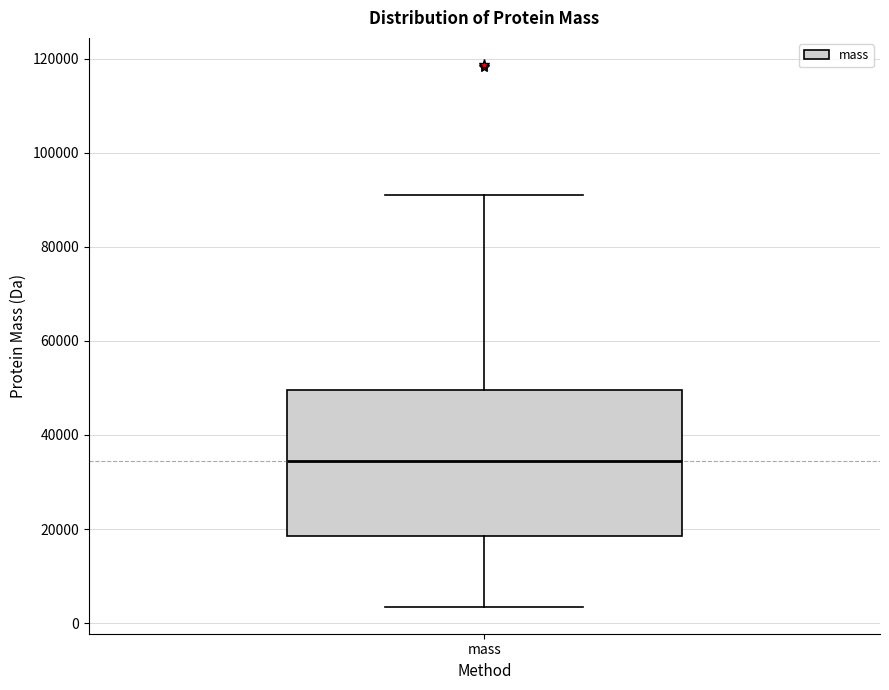

Transcribe this box plot: give where the median line is, the range the box spans, and where the two whiskers end, as read against the y-axis. The values are not printed on the chart, so give them approximately, as read against the axis.

median 34000, box 18000 to 50000, whiskers 4000 to 90000